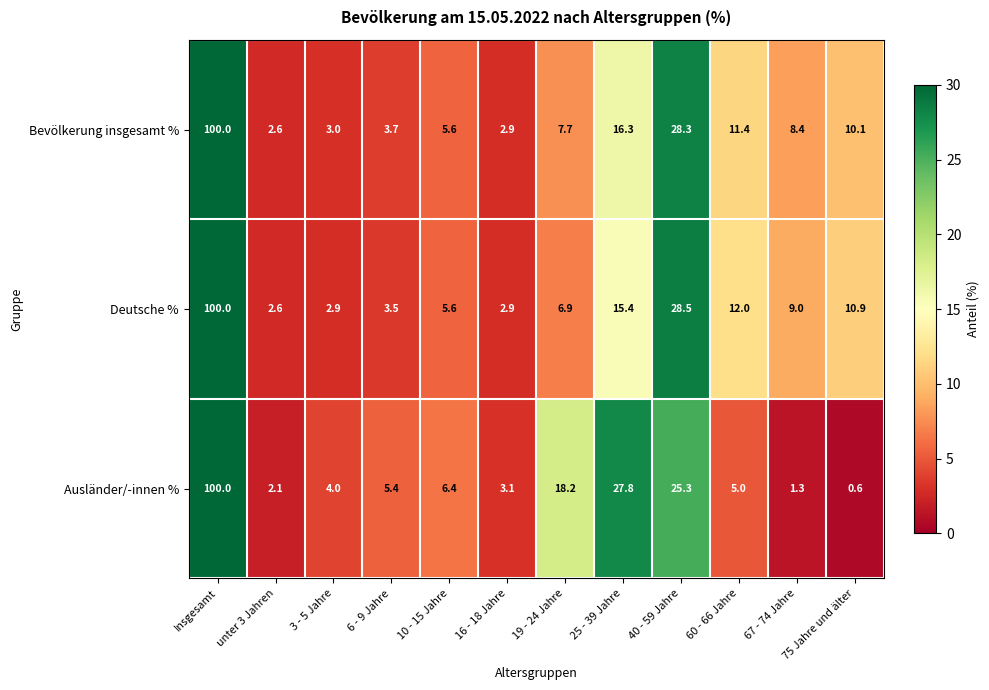

Rank the series by their average value, from highest to lowest.

Deutsche %, Bevölkerung insgesamt %, Ausländer/-innen %